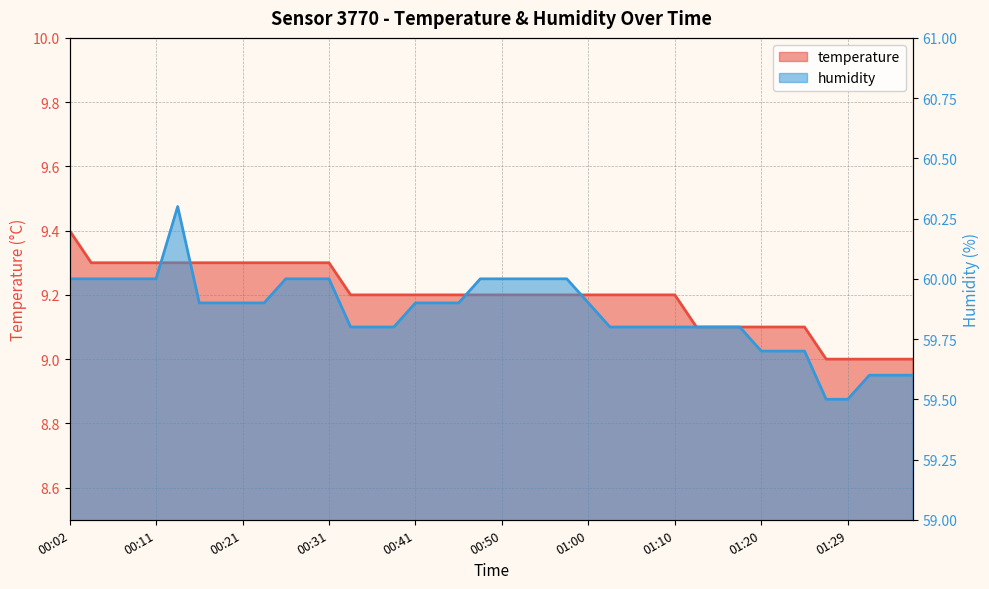

Where is the first local maximum for humidity?

00:14